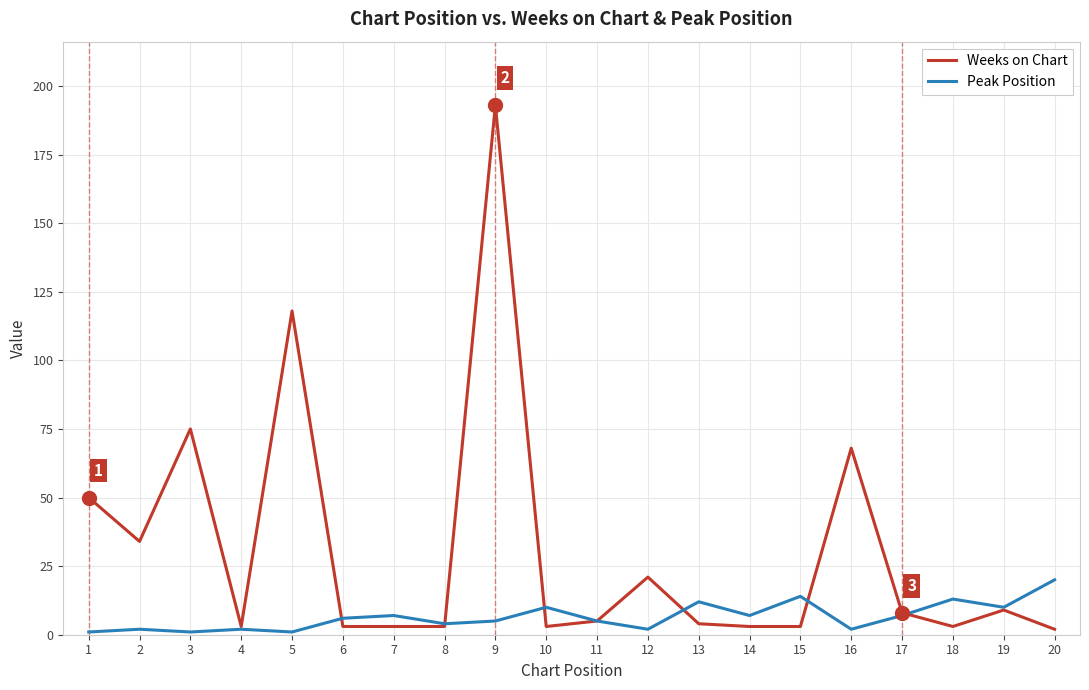

Reading right to left, what are all the values shown in this chart?

Weeks on Chart: 2	9	3	8	68	3	3	4	21	5	3	193	3	3	3	118	3	75	34	50
Peak Position: 20	10	13	7	2	14	7	12	2	5	10	5	4	7	6	1	2	1	2	1